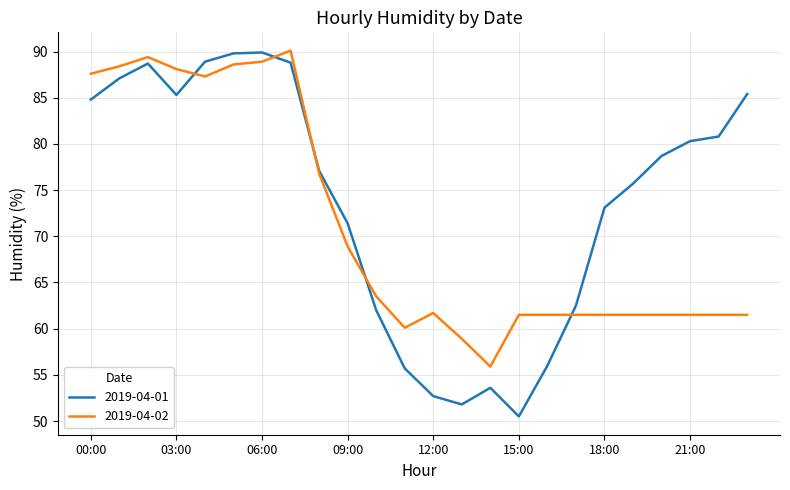

What is the highest value of the 2019-04-02 series?

90.1